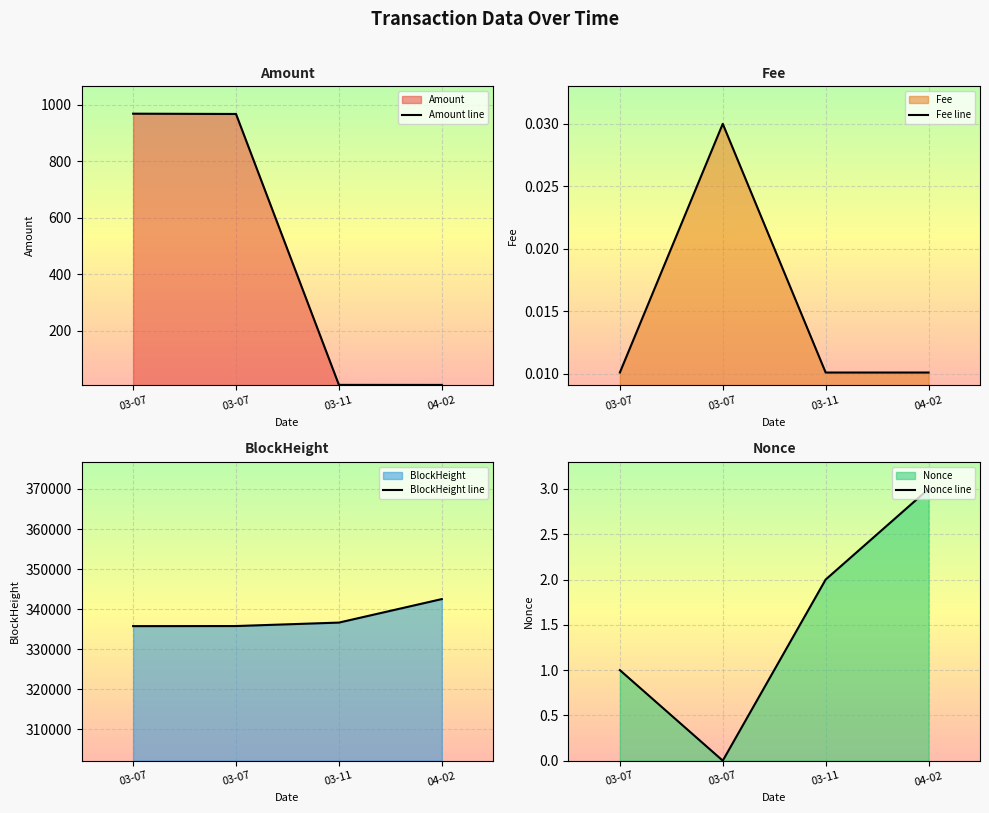

How many data points in Amount line are above 967?

2